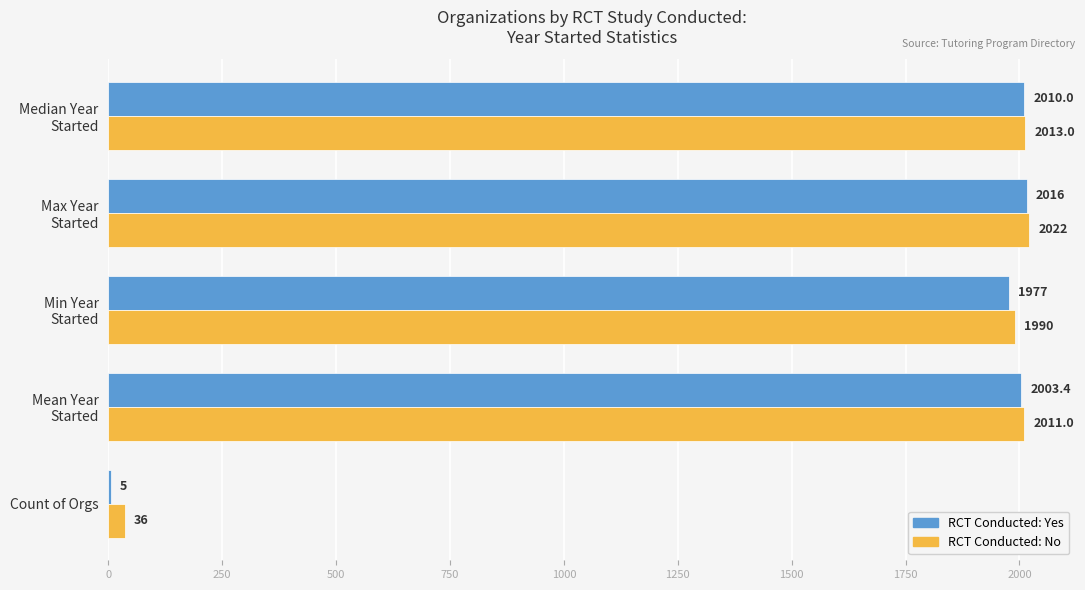

Which series has the largest total across all categories?

RCT Conducted: No